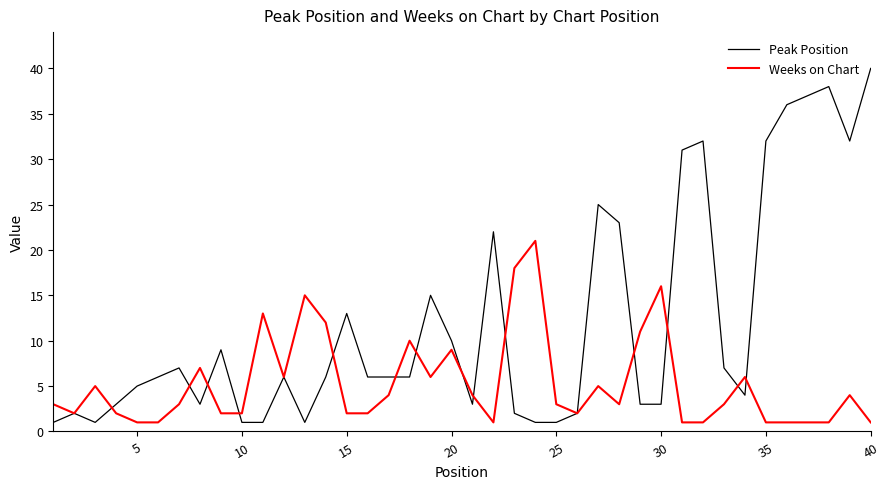

Which series has the largest total across all categories?

Peak Position